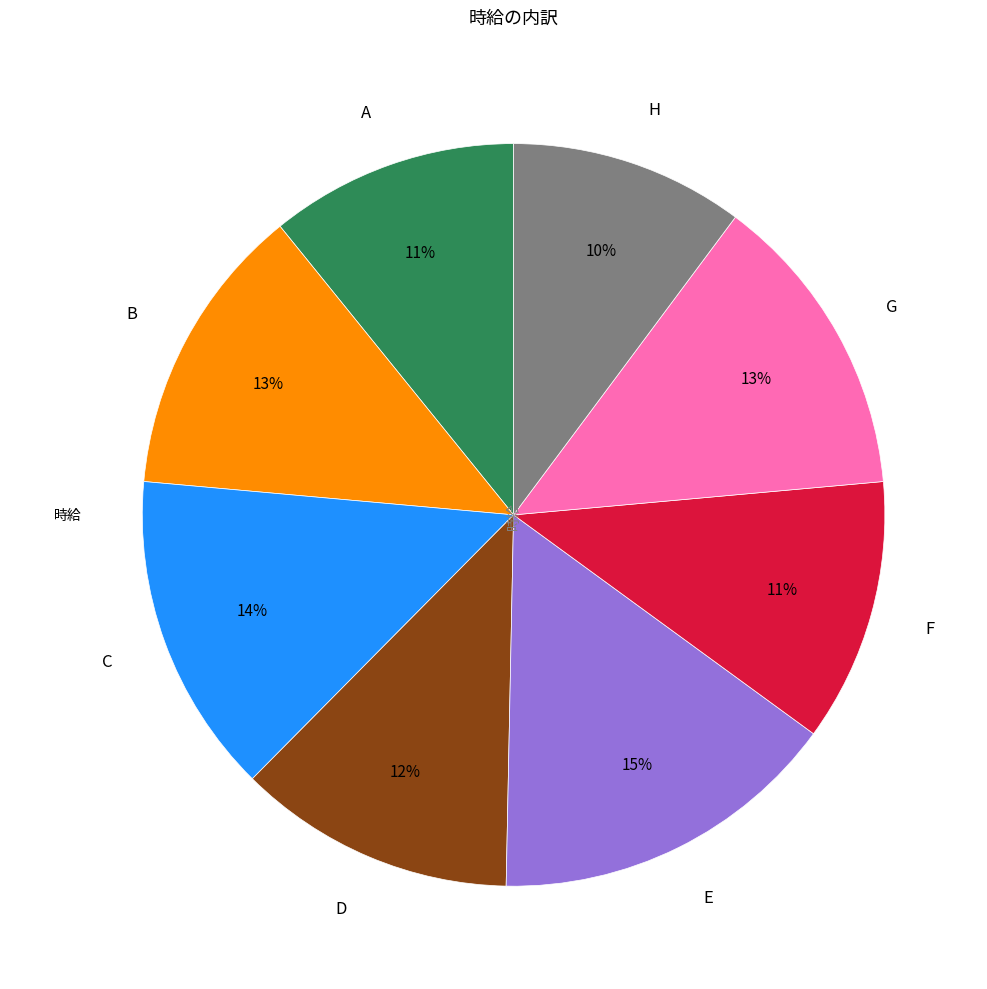

Which category has the smallest portion of the pie?

H